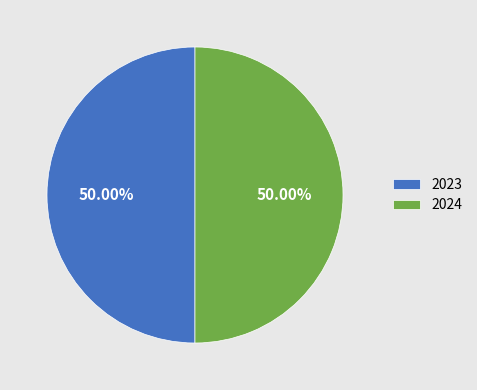

Approximately how many times larger is the value at 2024 compared to 2023?

1.0